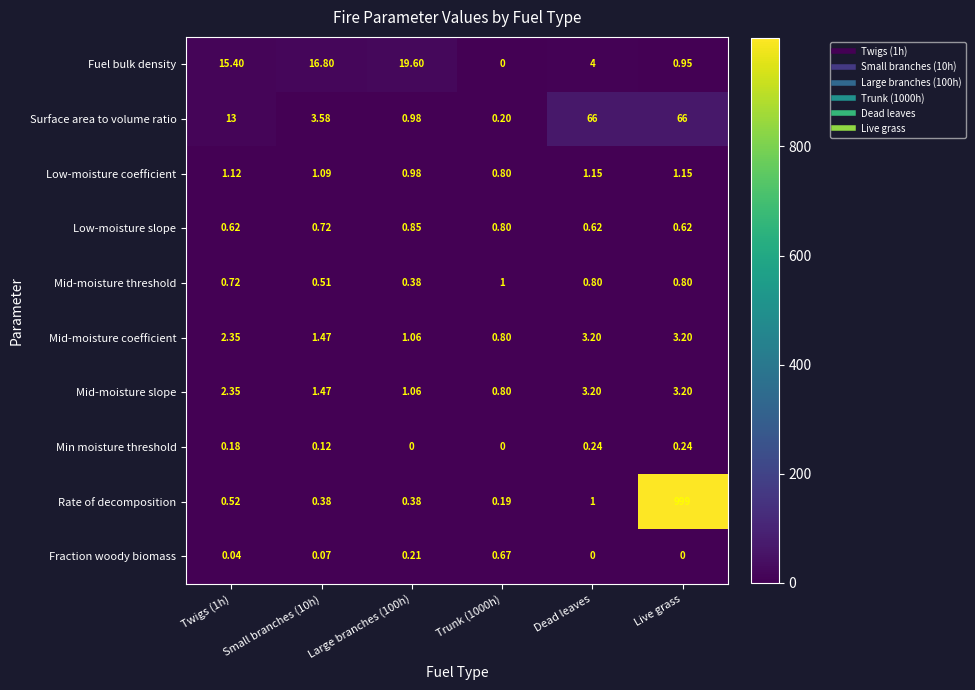

What is the spread (max minus min) of values at Dead leaves?

66.0